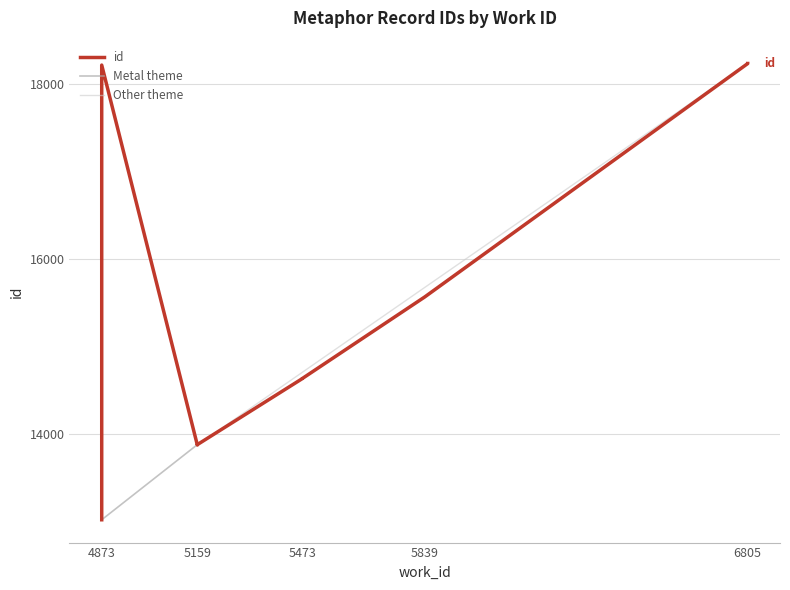

What is the lowest value of the Other theme series?

13877